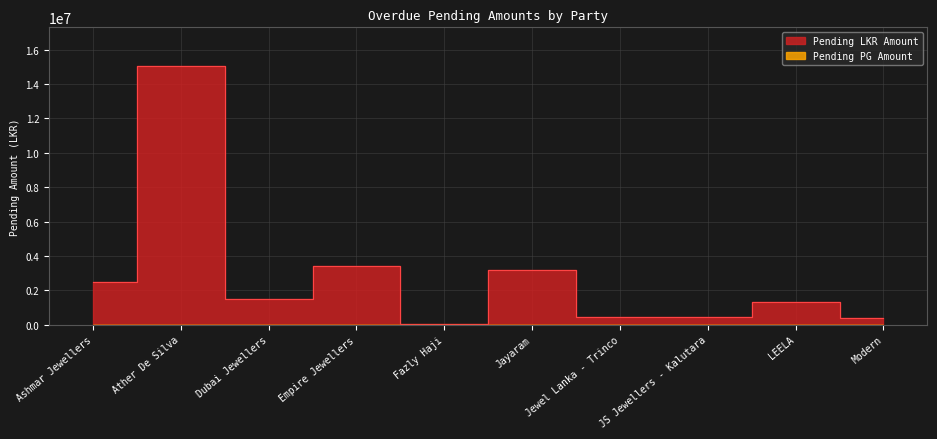

Count the number of data series in this chart.

2